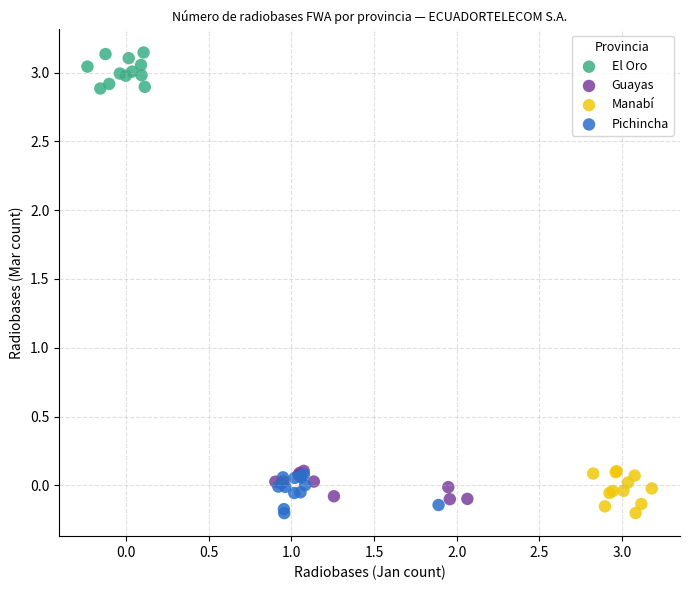

Which series contains the highest Y value?

El Oro